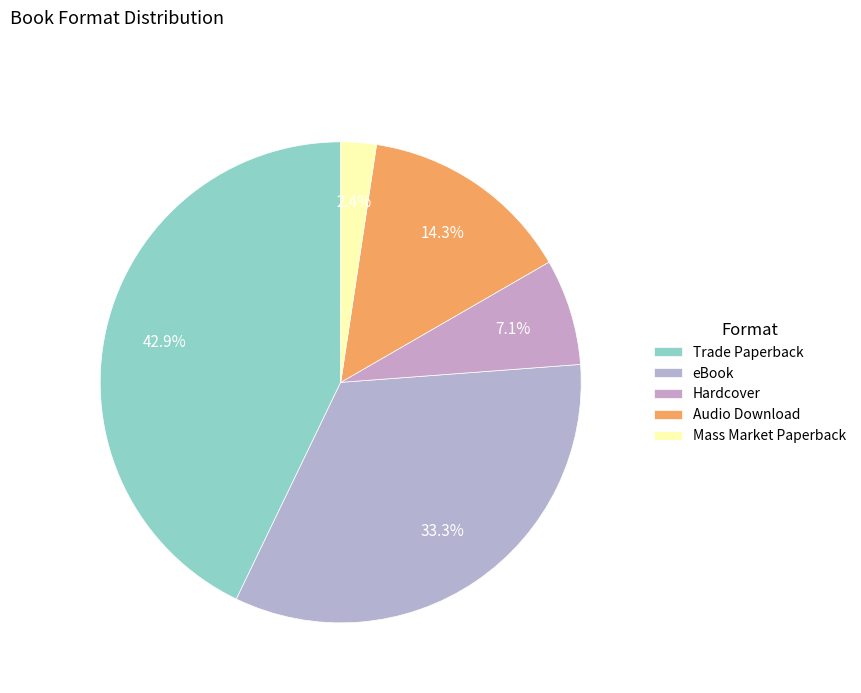

How many slices are in this pie chart?

5